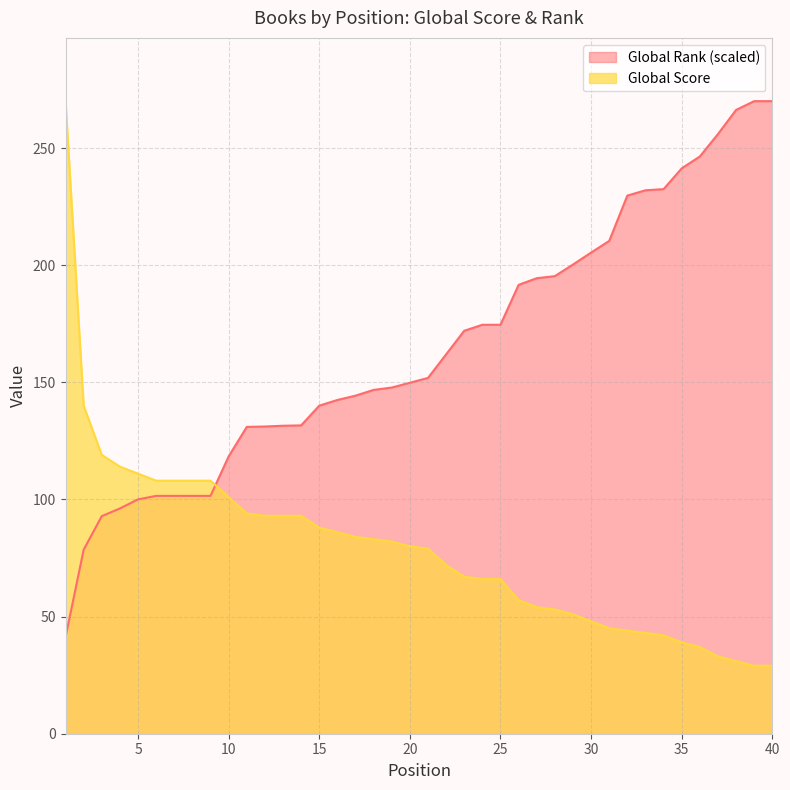

True or false: Global Rank (scaled) has more than 2 interior local peaks.

False